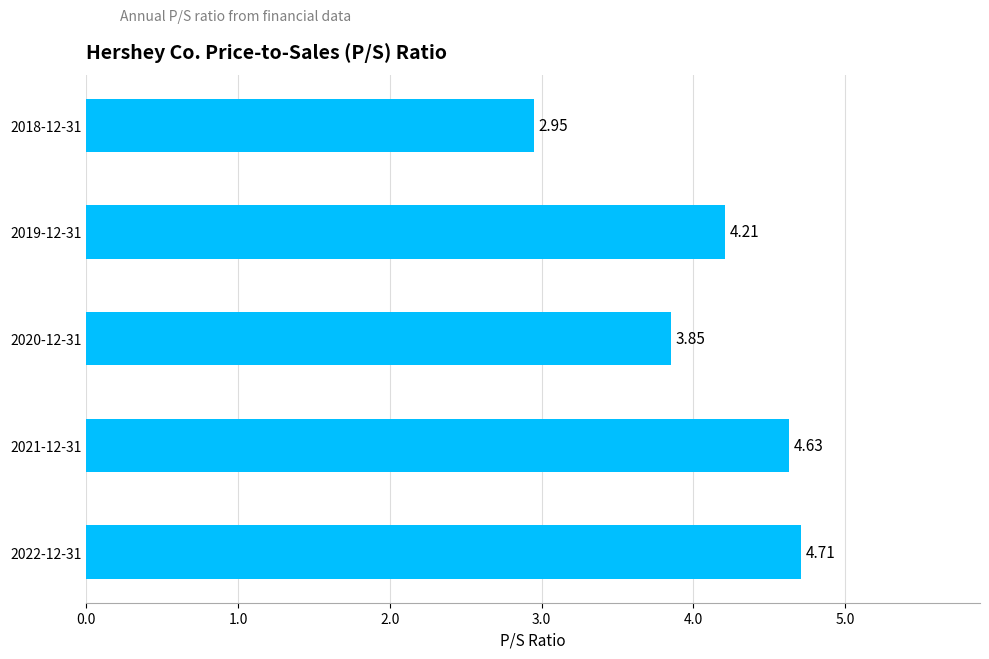

What is the difference between the second highest and second lowest values?

0.8